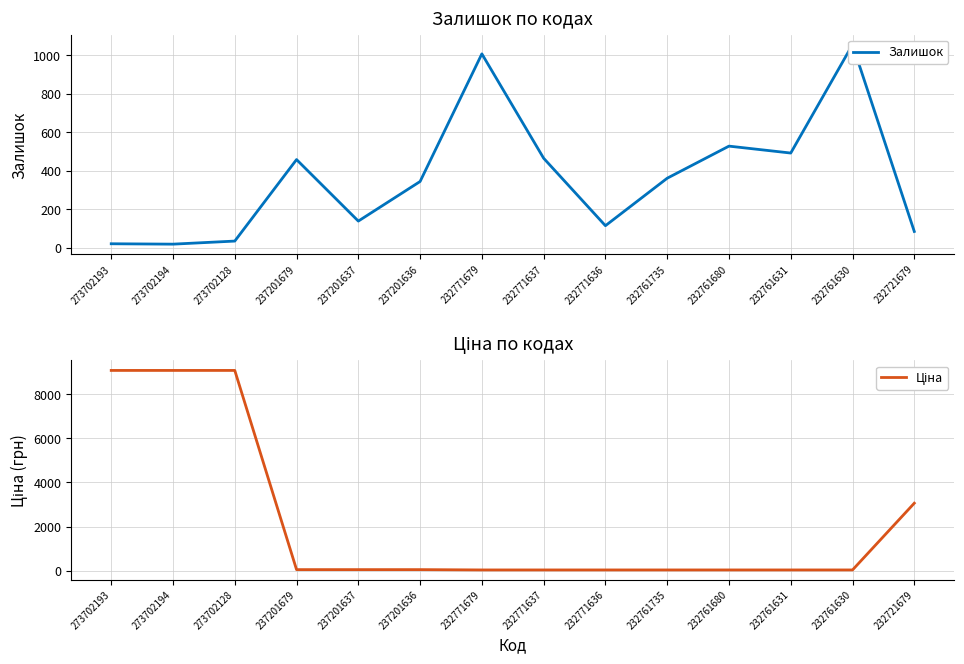

Read the Ціна value at 232761631.

26.7